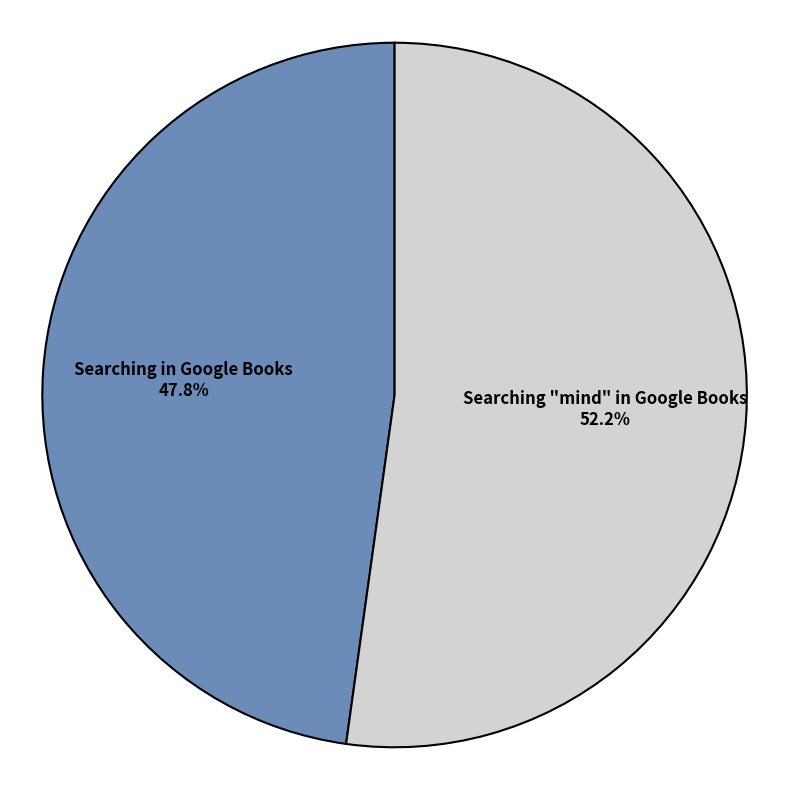

How many segments does this pie chart have?

2